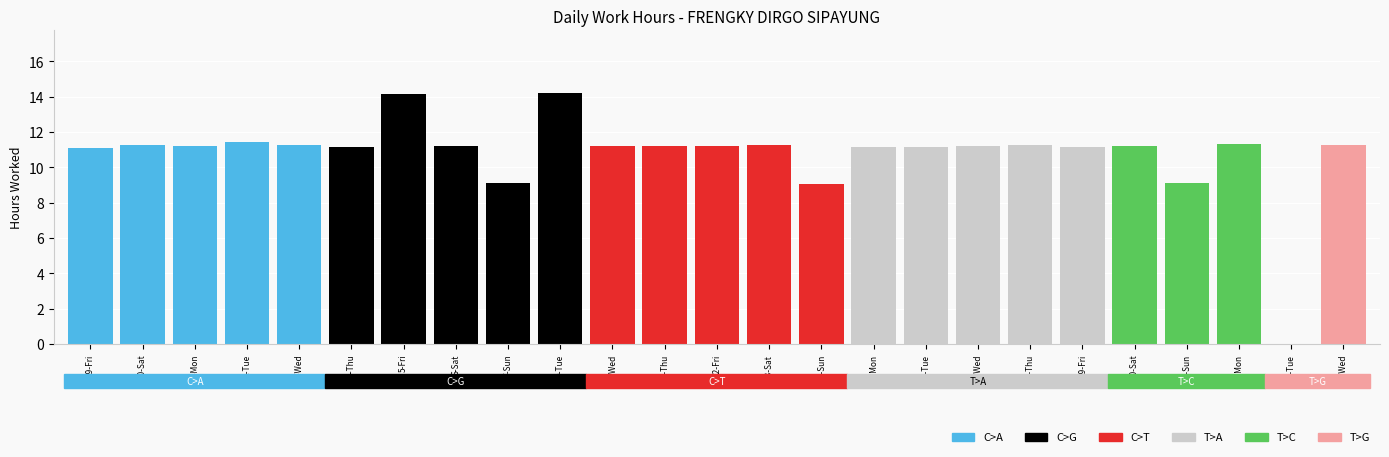

The value at 1-Mon is 2.9. True or false?

False